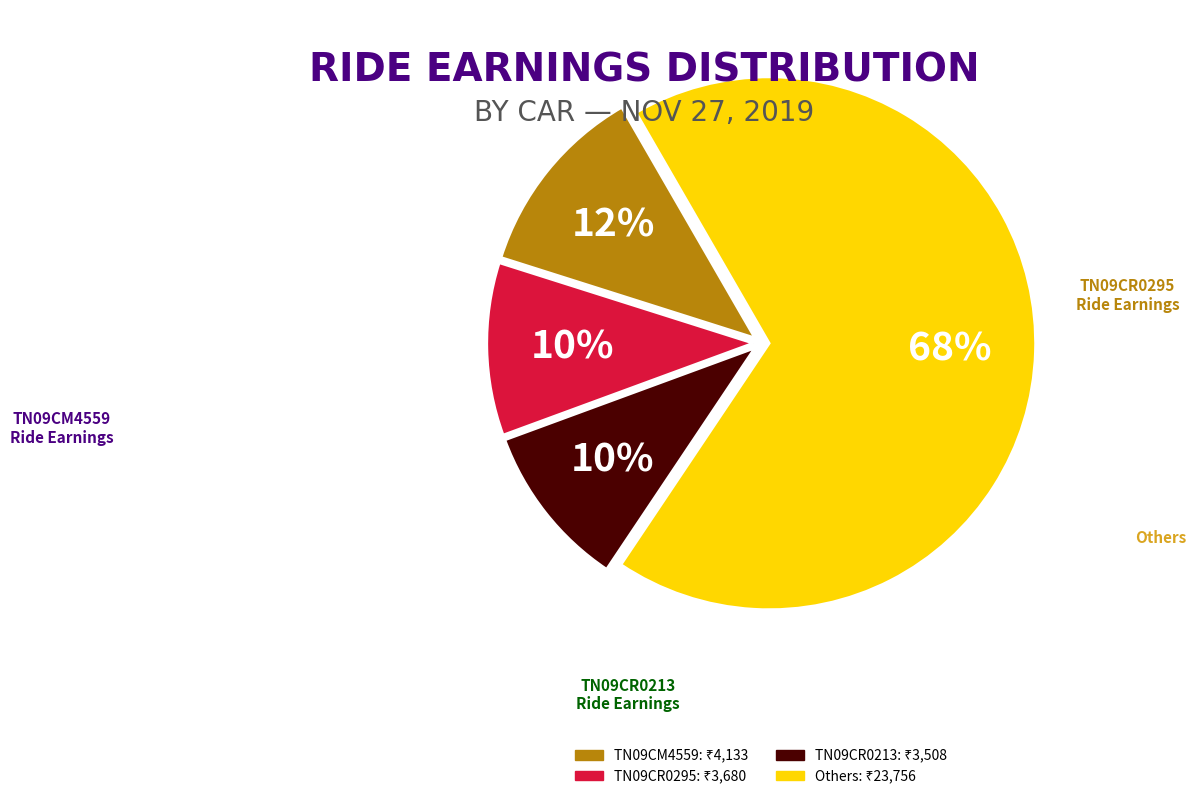

To the nearest percent, what is the average slice percentage?

25%